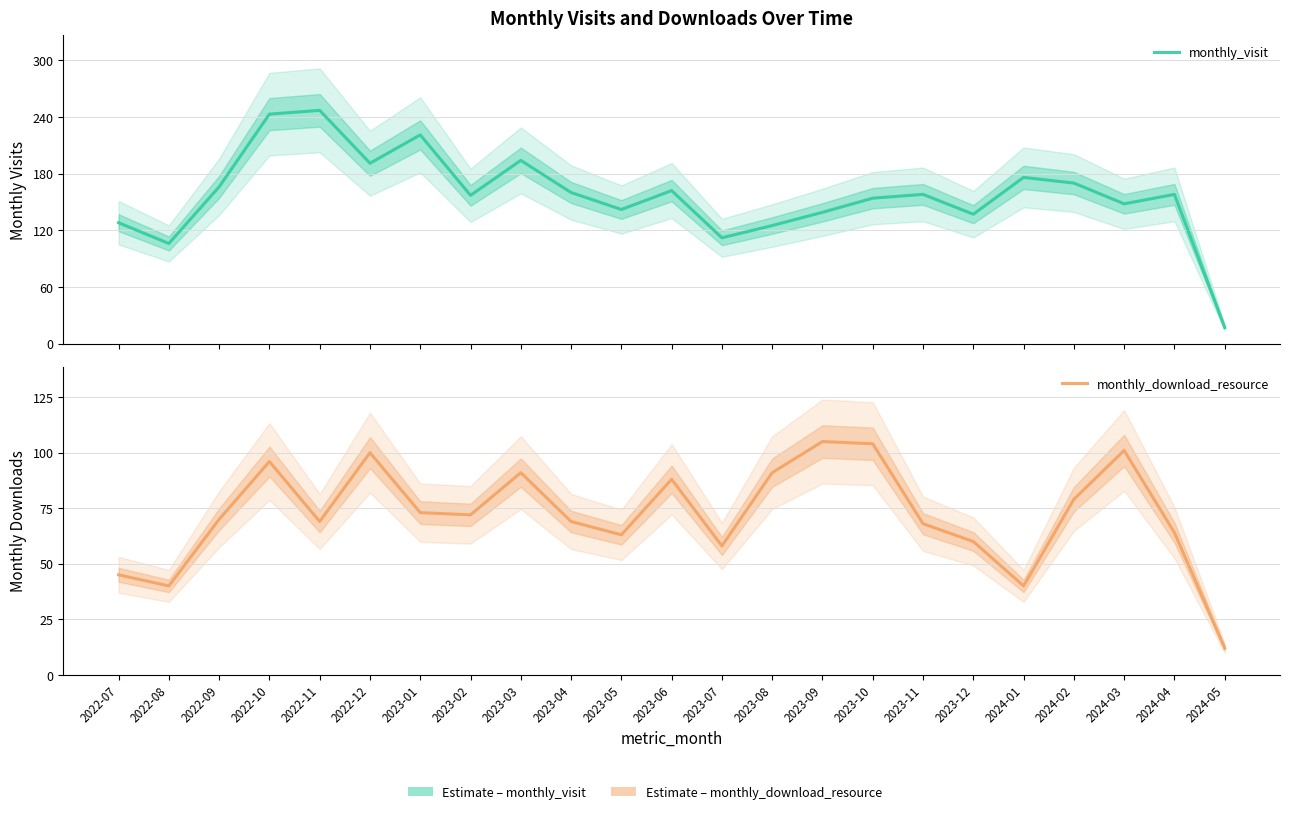

What is the value of the monthly_download_resource point at the 23rd from the left?

12